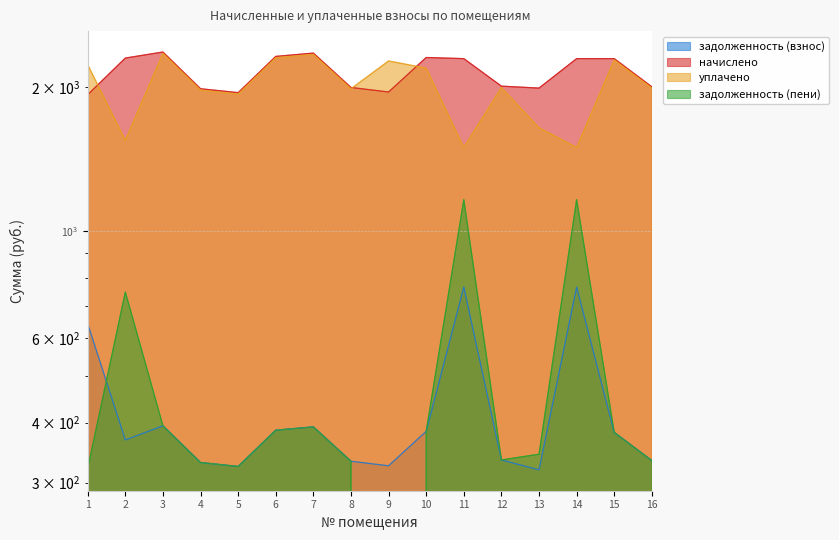

How many interior local peaks does the уплачено series have?

5